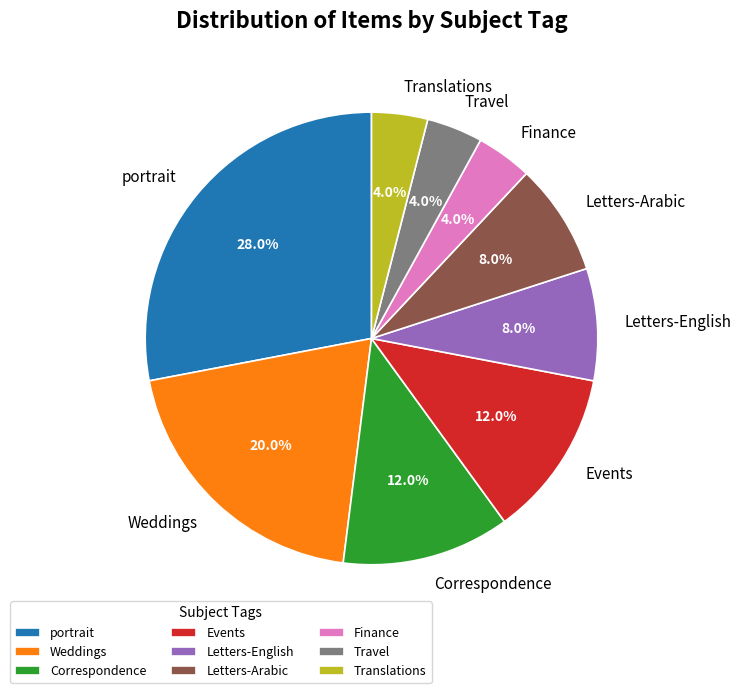

Which has a higher value, Correspondence or portrait?

portrait